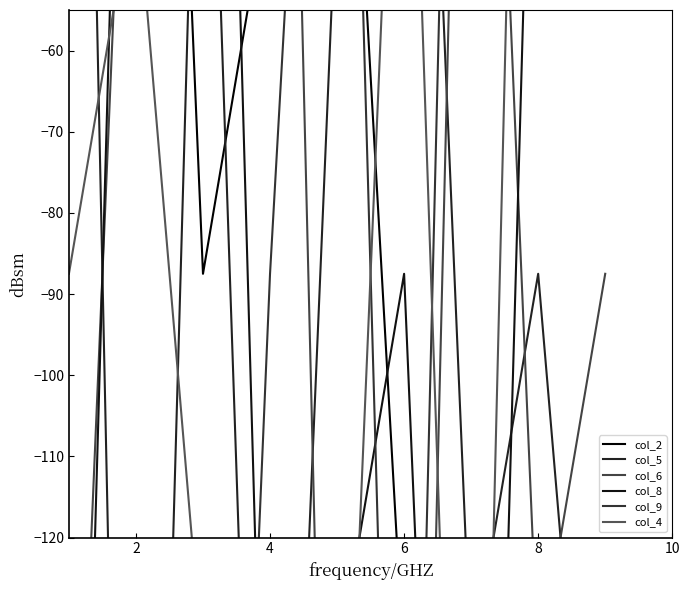

Reading left to right, list all the values displayed in this chart.

col_2: 58.7	58.7	107.5	107.5	-87.5	-87.5	-38.8	-38.8	10.0	10.0	-136.2	-136.2	-185.0	-185.0	-233.7	-233.7	-282.5	-282.5
col_5: 107.5	107.5	-282.5	-282.5	10.0	10.0	-233.7	-233.7	-38.8	-38.8	58.7	58.7	-136.2	-136.2	-87.5	-87.5	-185.0	-185.0
col_6: -185.0	-185.0	10.0	10.0	-38.8	-38.8	107.5	107.5	-233.7	-233.7	-282.5	-282.5	58.7	58.7	-136.2	-136.2	-87.5	-87.5
col_8: -233.7	-233.7	58.7	58.7	107.5	107.5	-185.0	-185.0	-136.2	-136.2	-87.5	-87.5	-282.5	-282.5	10.0	10.0	-38.8	-38.8
col_9: -136.2	-136.2	-185.0	-185.0	-282.5	-282.5	-87.5	-87.5	58.7	58.7	-233.7	-233.7	107.5	107.5	-38.8	-38.8	10.0	10.0
col_4: -87.5	-87.5	-38.8	-38.8	-136.2	-136.2	-282.5	-282.5	-185.0	-185.0	10.0	10.0	-233.7	-233.7	107.5	107.5	58.7	58.7